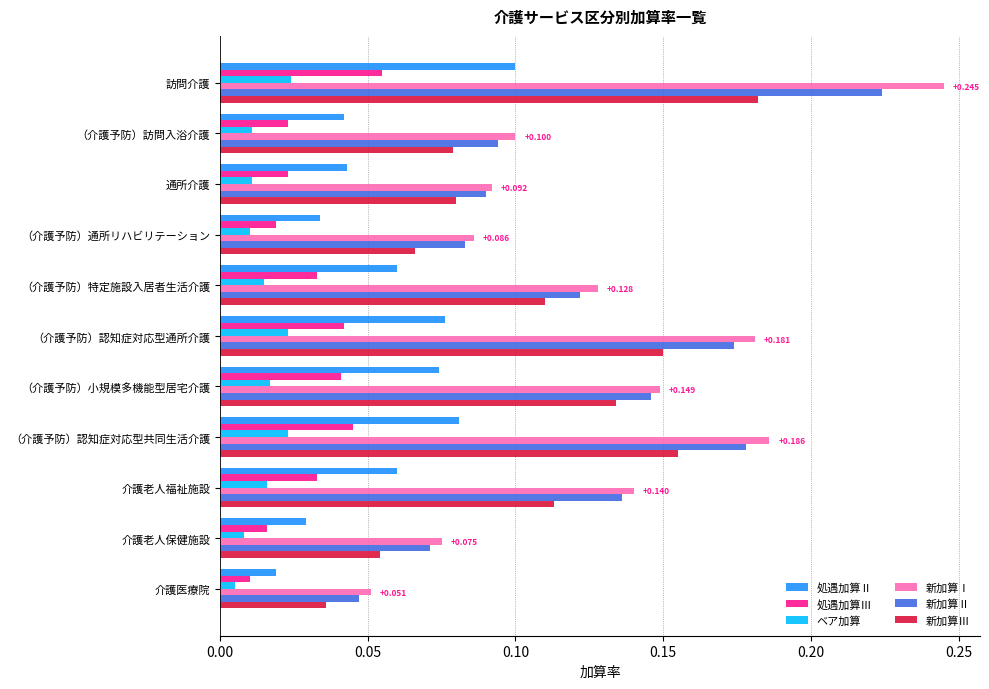

At how many categories does at least one series exceed 0?

11